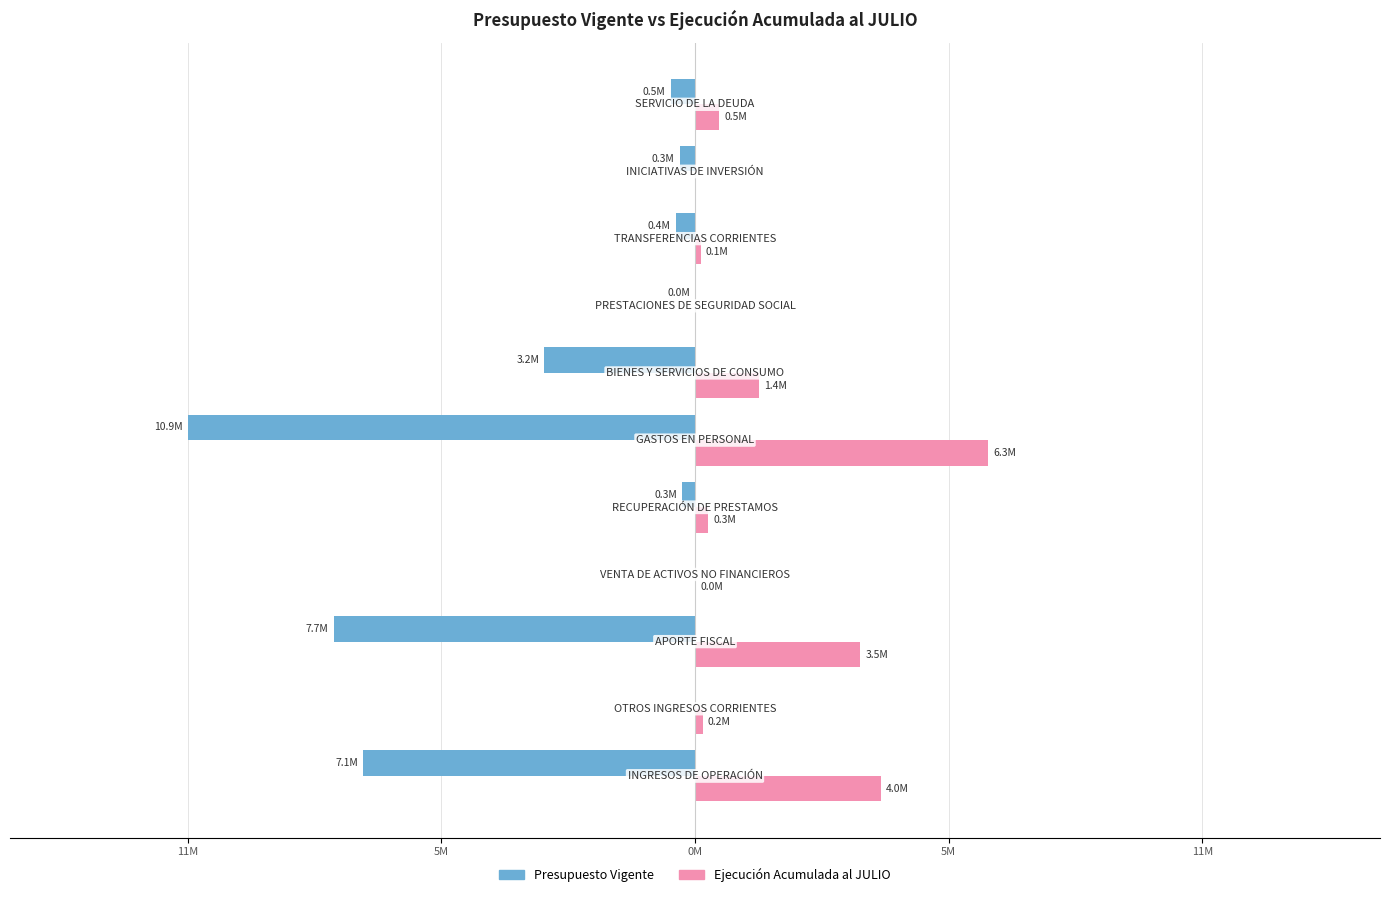

What are all the series names shown in the legend?

Presupuesto Vigente, Ejecución Acumulada al JULIO